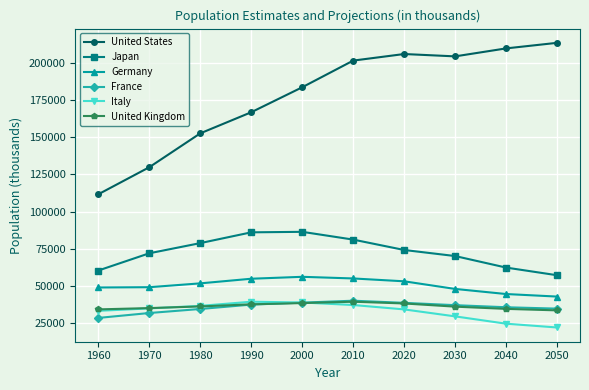

What is the value of the Italy point at the 1st from the left?

33093